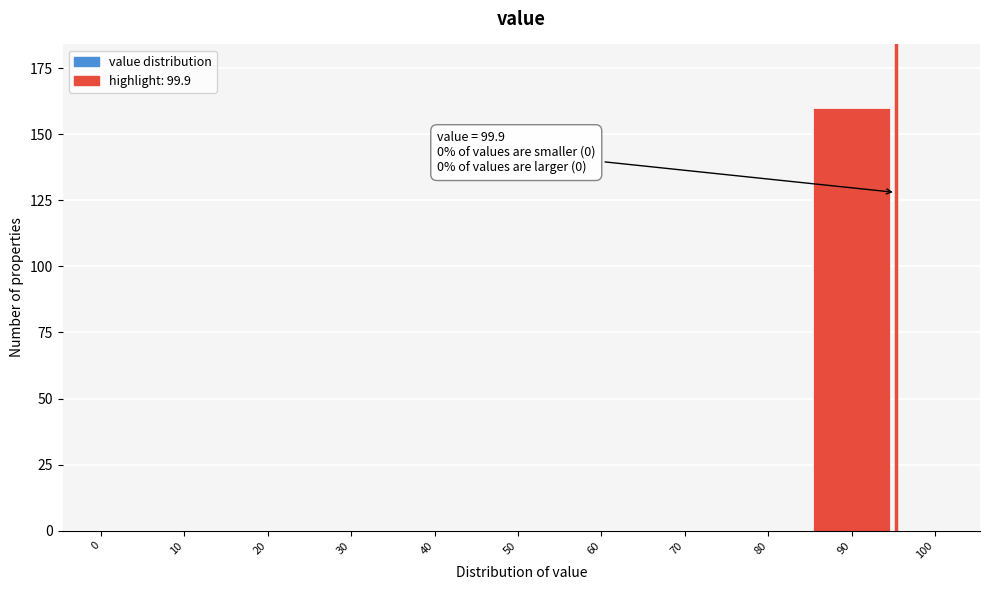

Reading left to right, list all the values displayed in this chart.

0=0	10=0	20=0	30=0	40=0	50=0	60=0	70=0	80=0	90=160	100=0